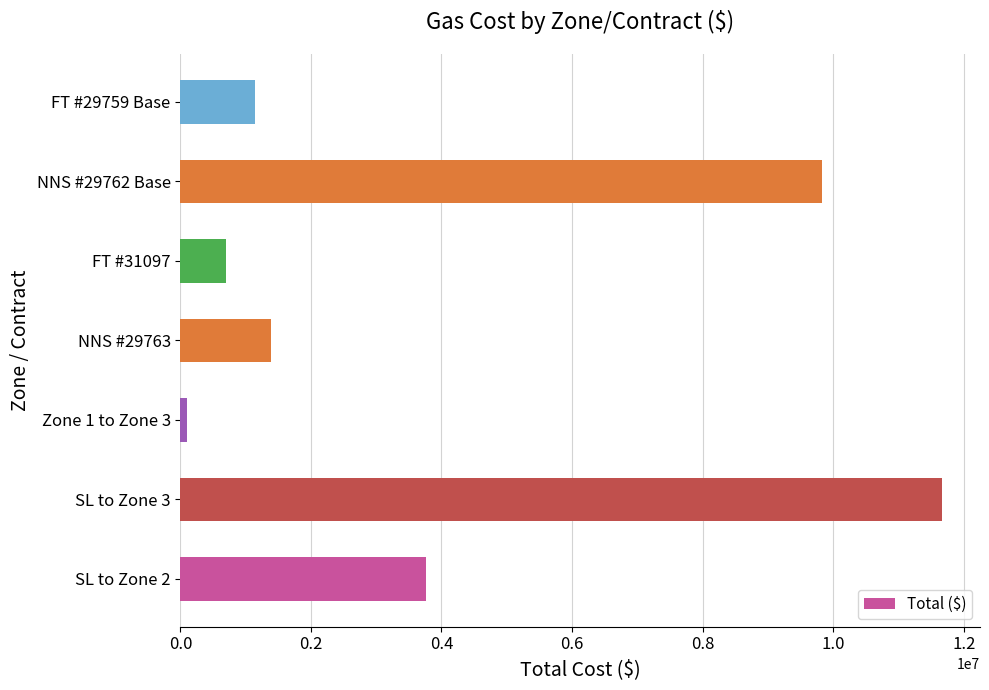

Reading bottom to top, list all the values displayed in this chart.

3759716	11666521	106140	1391402	691310	9834549	1140662